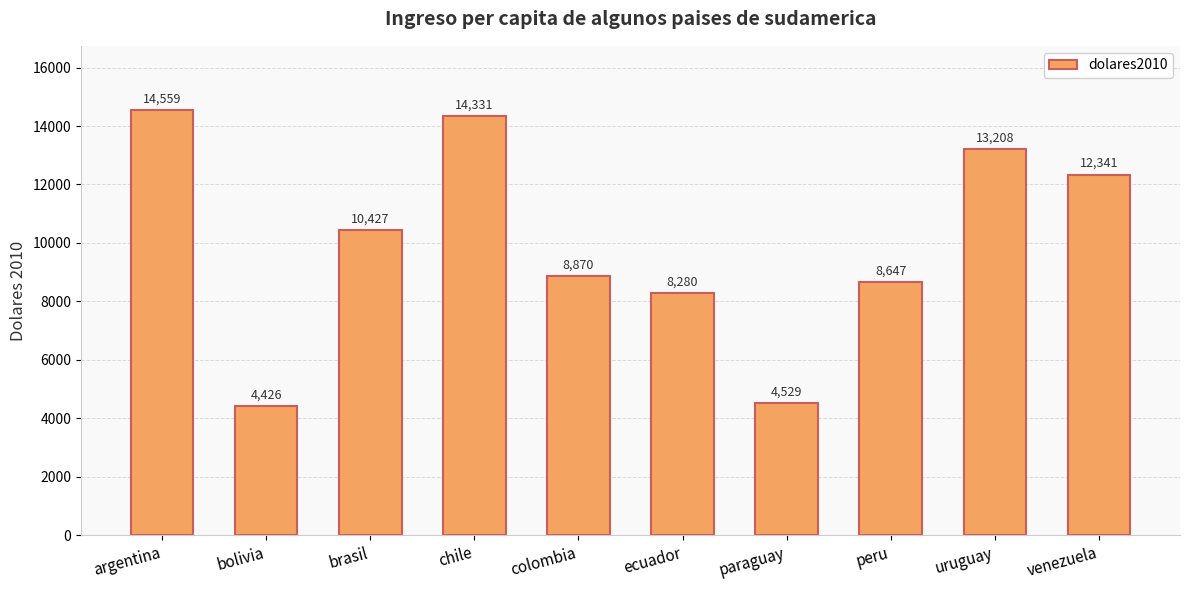

How many data points does each series have?

10